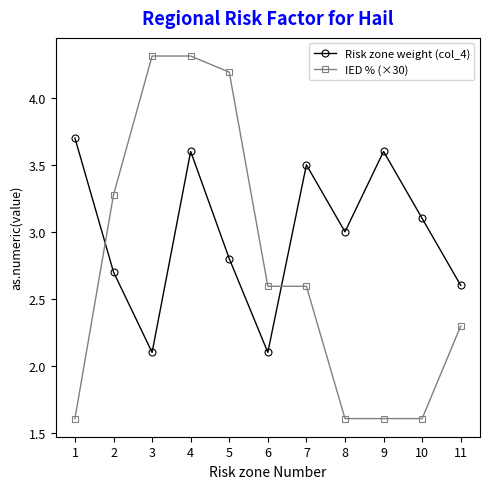

The IED % (×30) series shows 2.3 at 11. True or false?

True